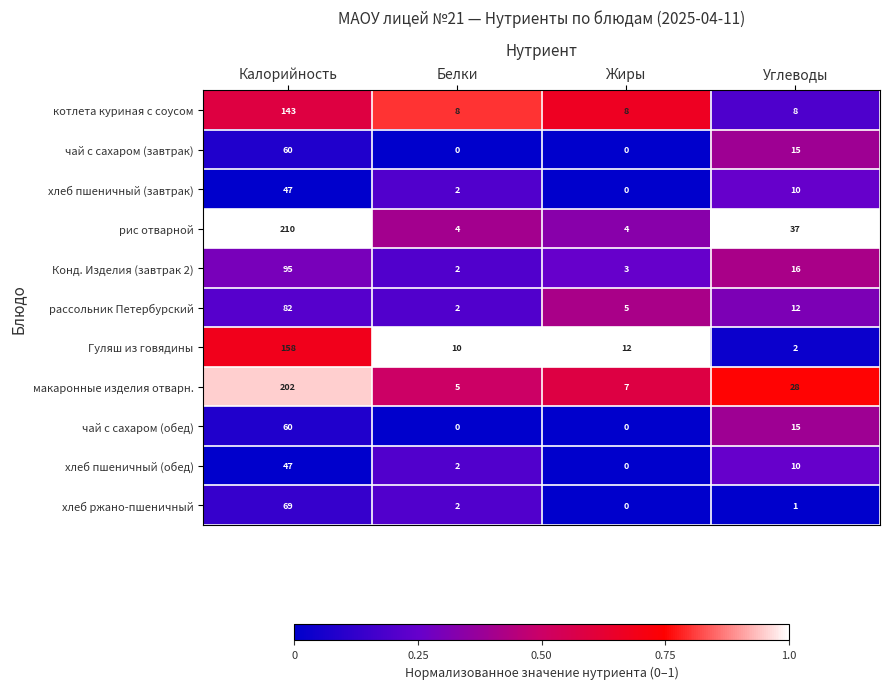

What is the difference between the рассольник Петербурский values at Белки and Калорийность?

80